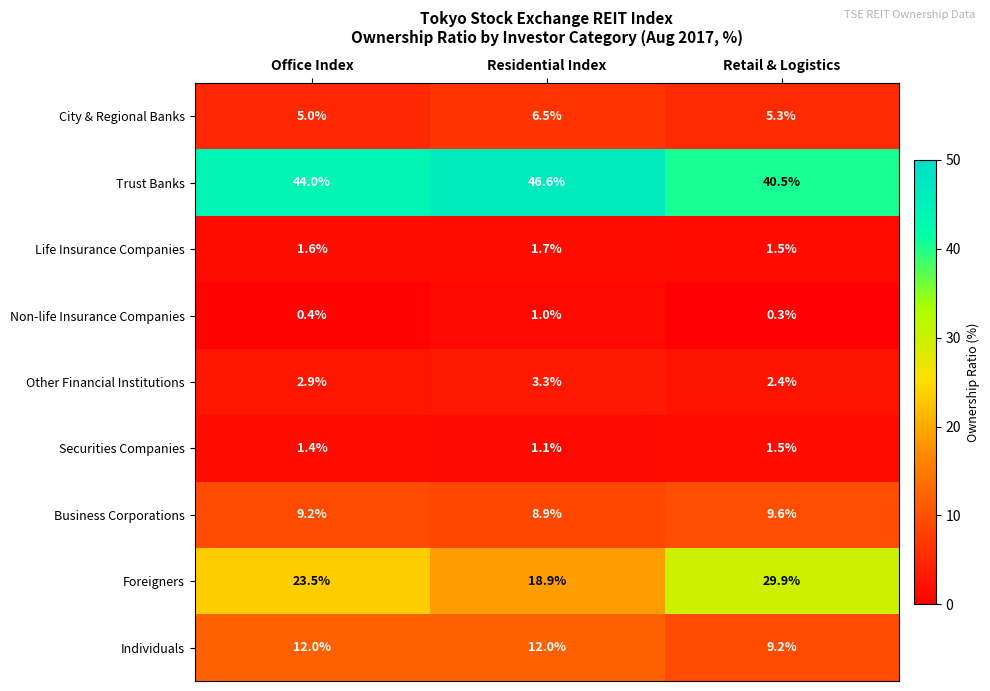

At how many categories does at least one series exceed 26?

3